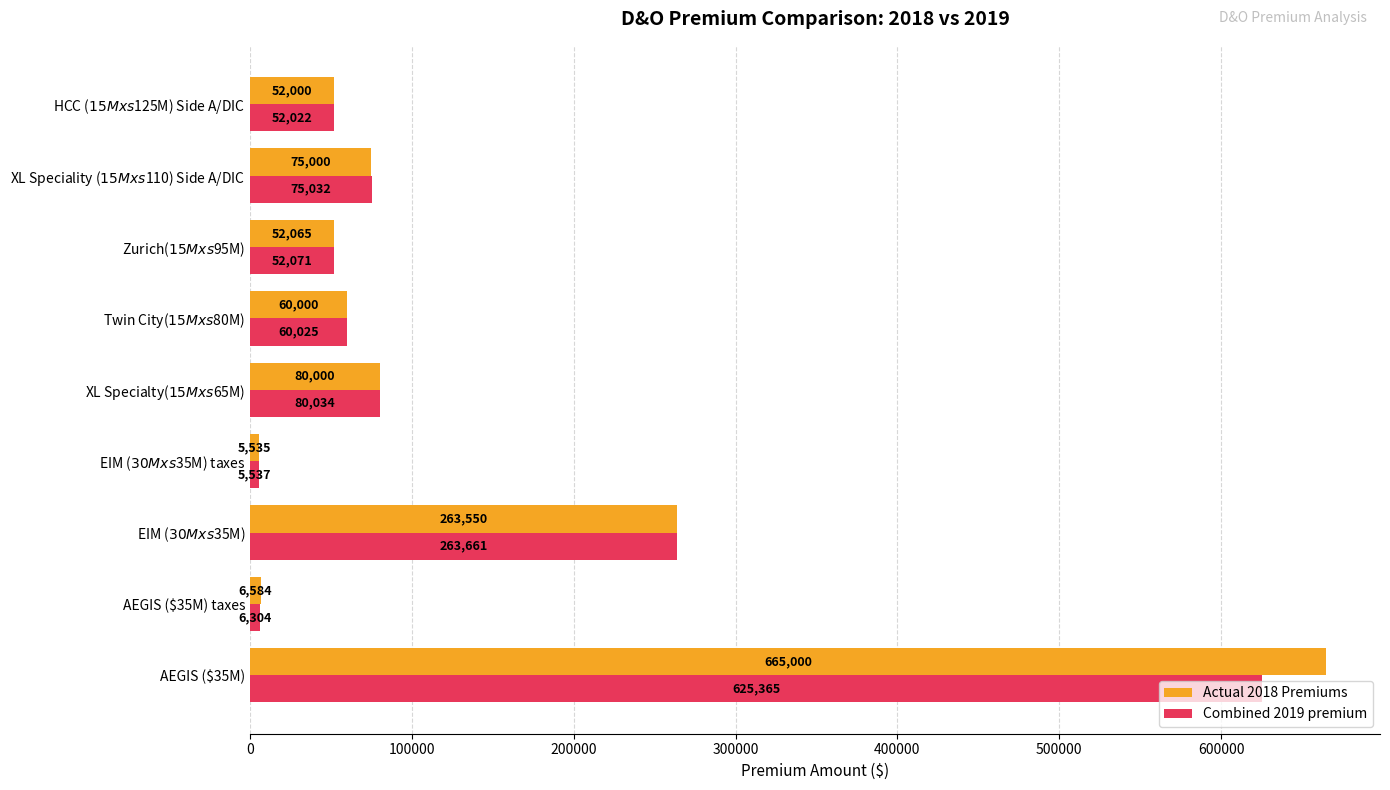

The Combined 2019 premium series shows 625365.4 at AEGIS ($35M). True or false?

True